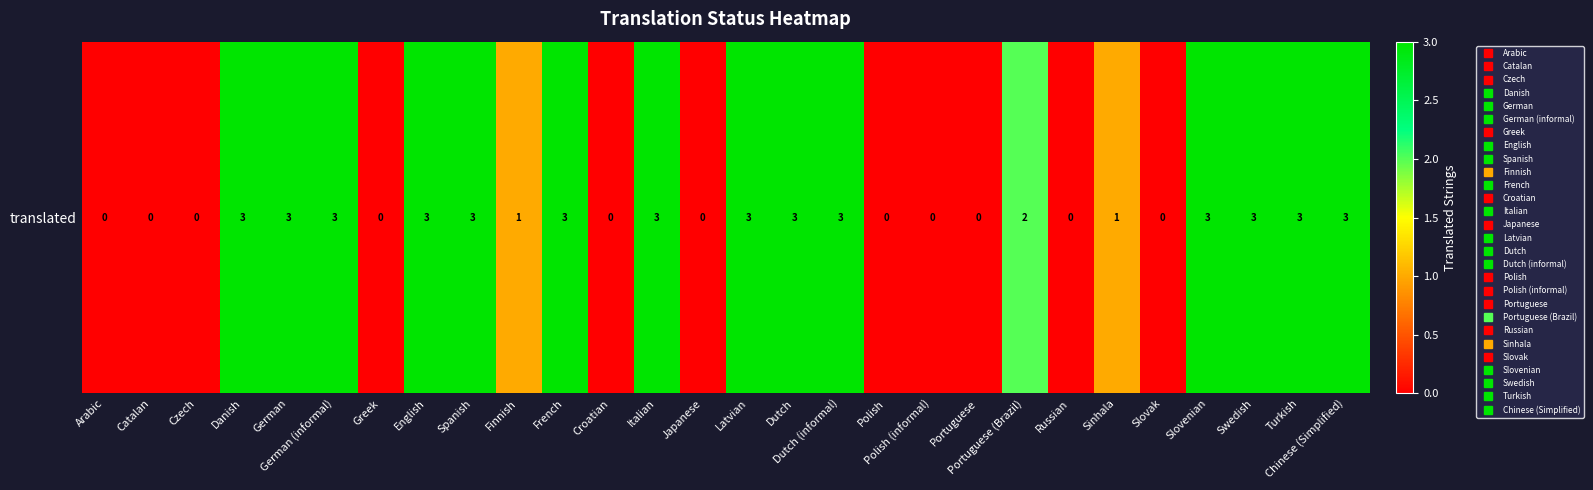

What is the change in value from French to Japanese?

-3